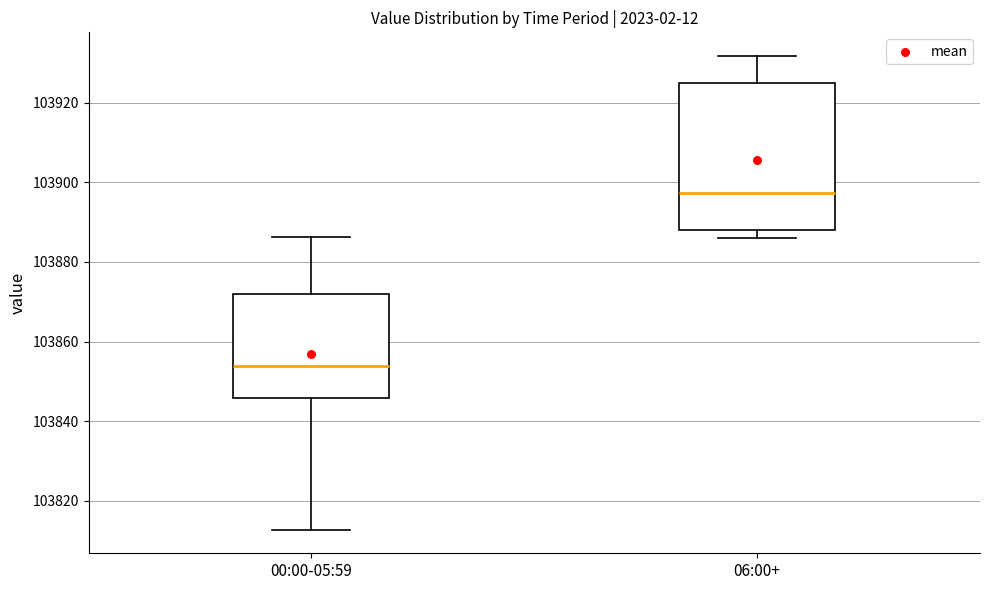

Where is the upper edge of the box for 00:00-05:59 on the y-axis? The values are not printed on the chart, so give them approximately, as read against the axis.

103872